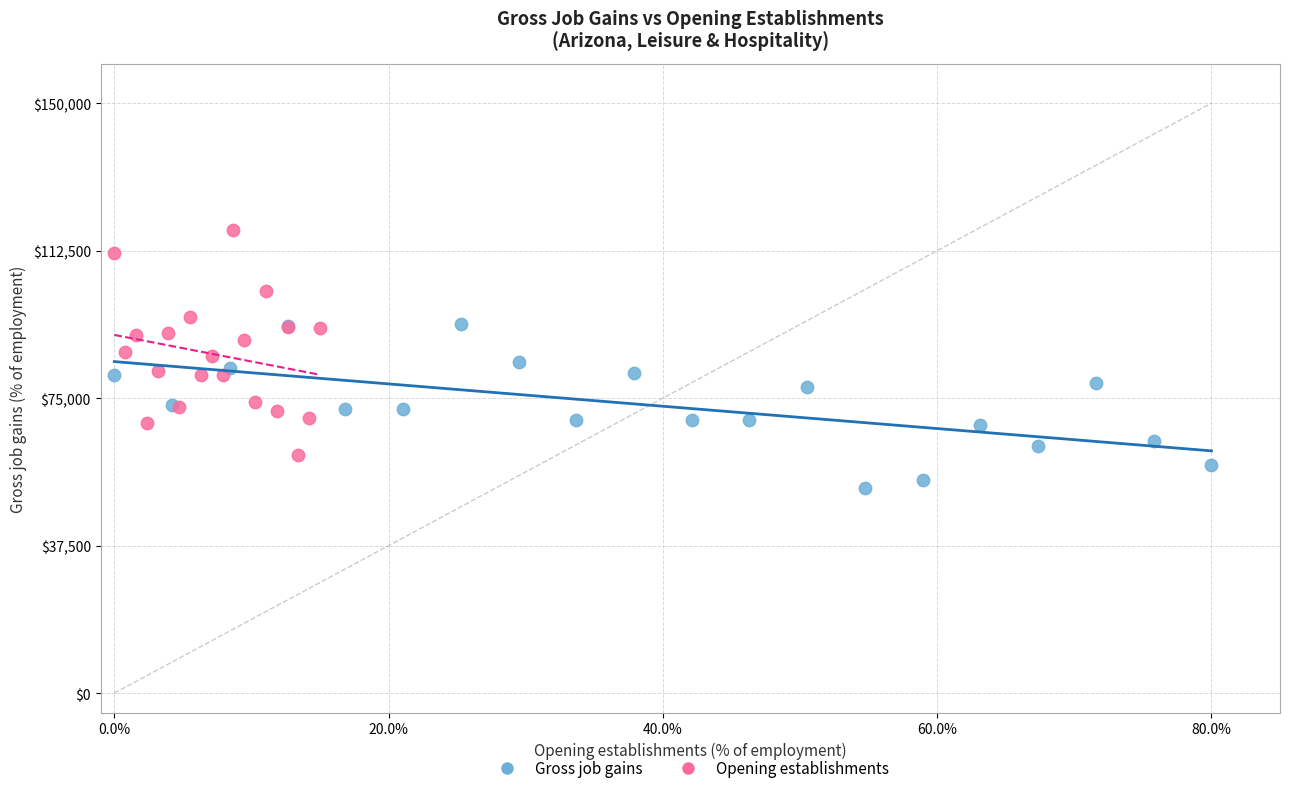

Which series has the widest spread of Y values?

Opening establishments